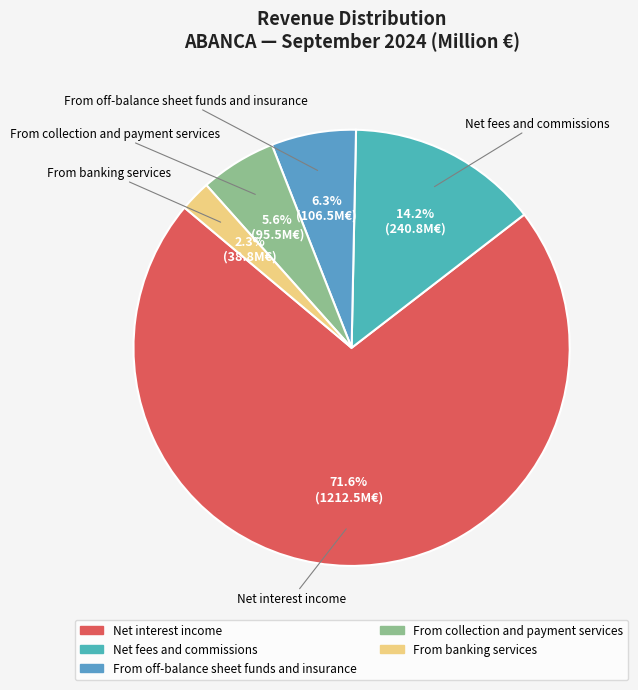

Approximately how many times larger is the value at Net fees and commissions compared to From off-balance sheet funds and insurance?

2.3